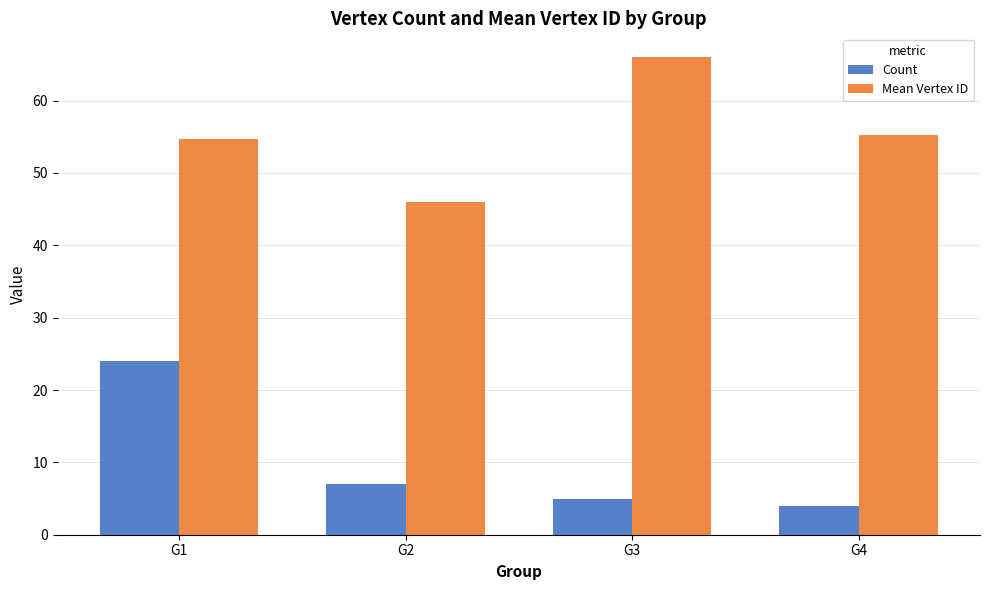

Which series has the largest total across all categories?

Mean Vertex ID